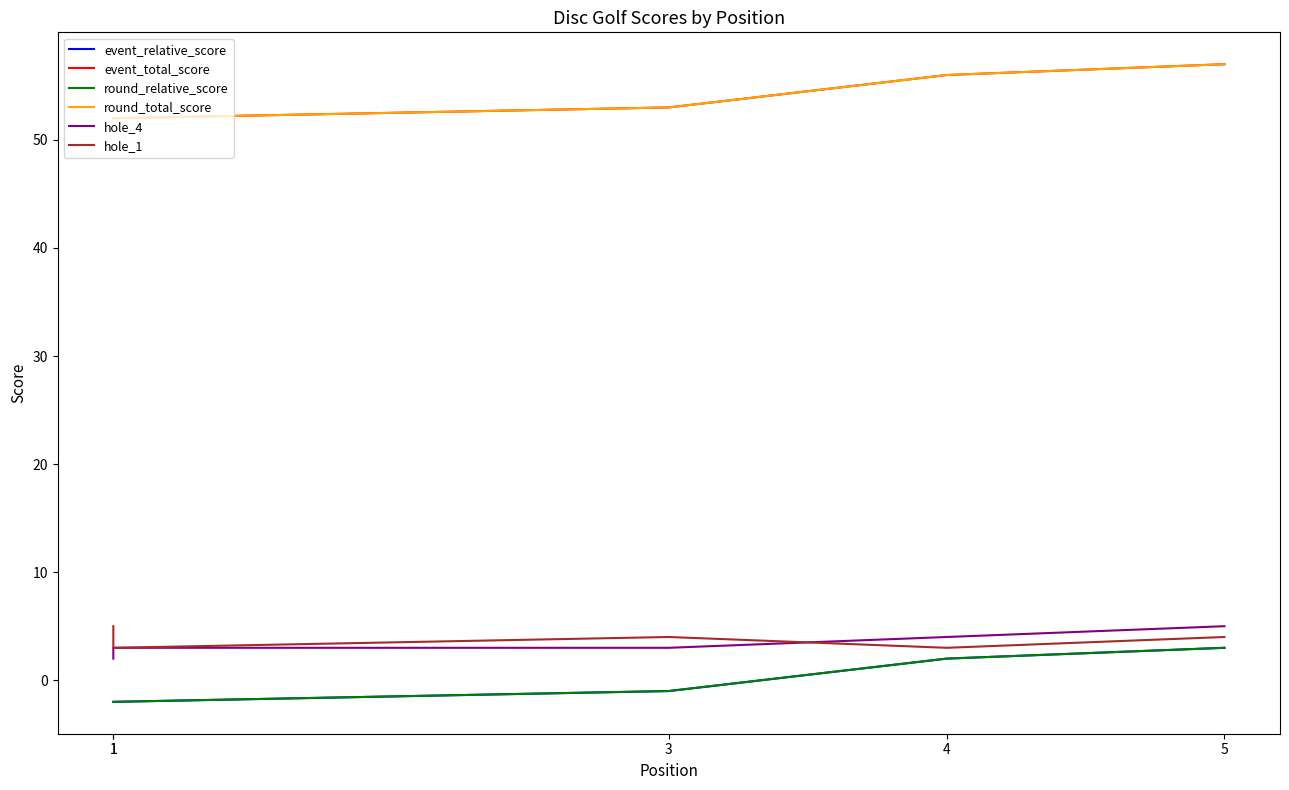

Reading right to left, list all the values displayed in this chart.

event_relative_score: 3	2	-1	-2	-2
event_total_score: 57	56	53	52	52
round_relative_score: 3	2	-1	-2	-2
round_total_score: 57	56	53	52	52
hole_4: 5	4	3	3	2
hole_1: 4	3	4	3	5